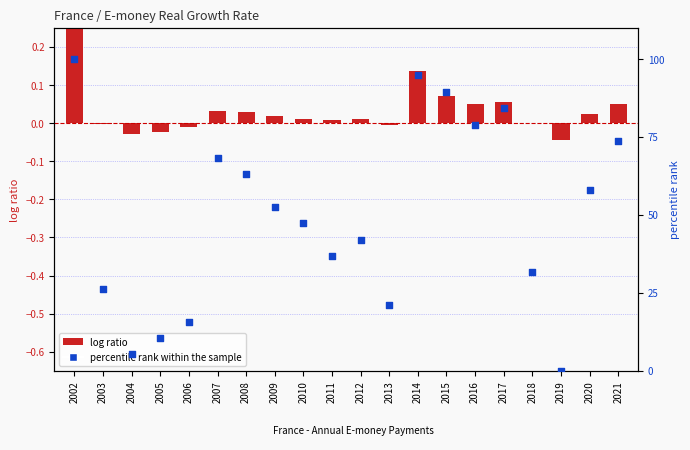

At how many categories does at least one series exceed 78?

5